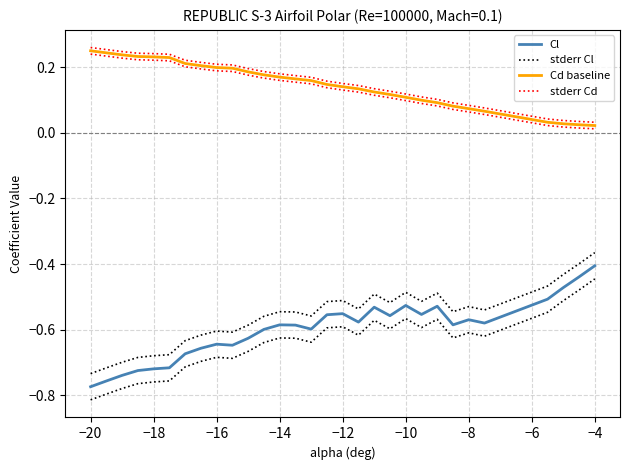

True or false: stderr Cd and Cd baseline cross at least once.

False